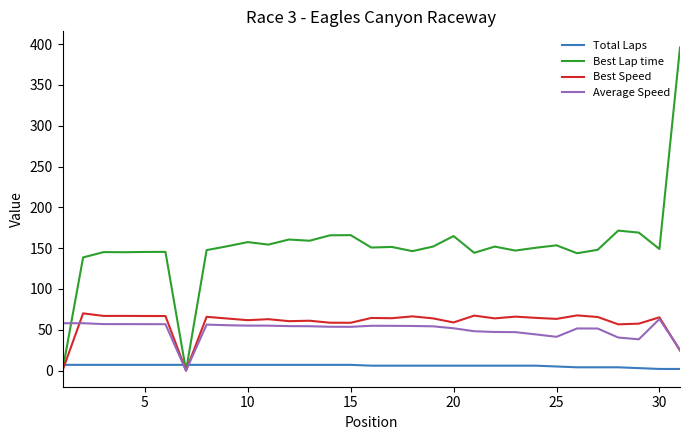

Which series has the largest total across all categories?

Best Lap time